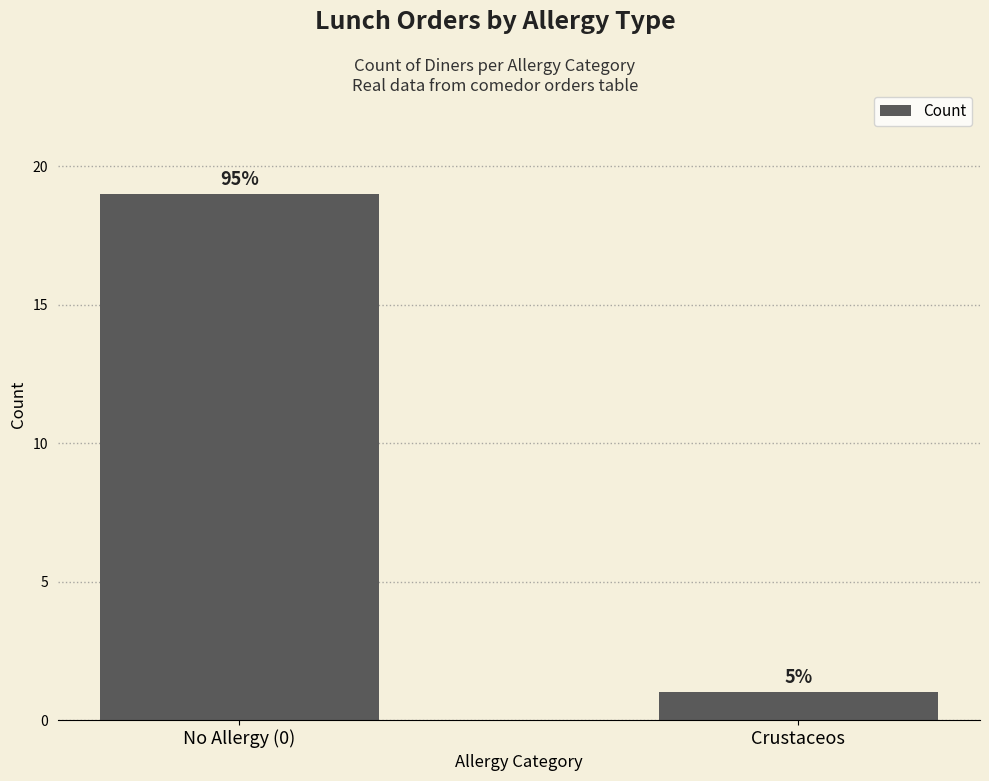

Are the bars horizontal?

No